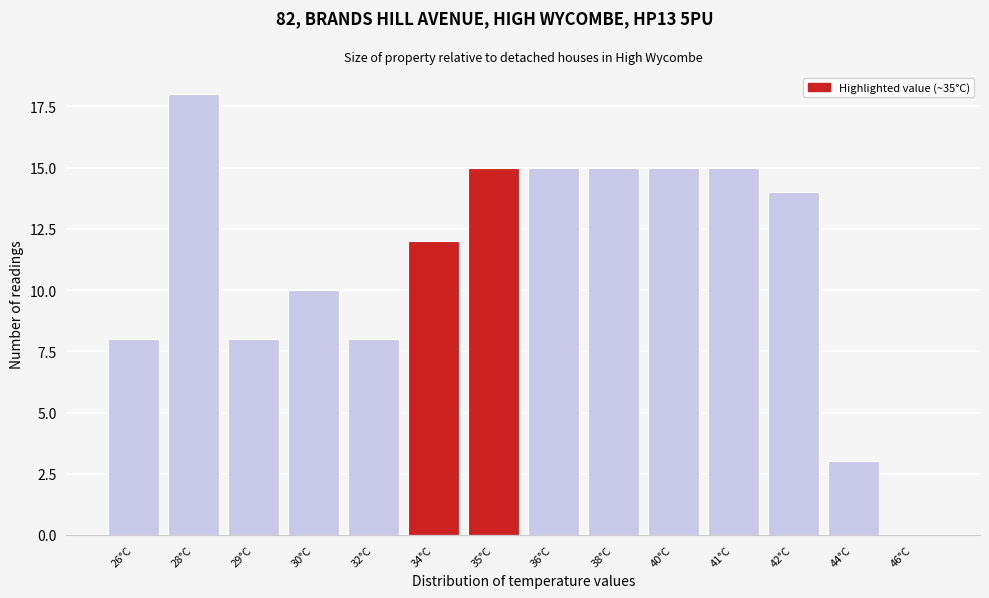

Reading left to right, extract all data points from this chart.

26°C=8	28°C=18	29°C=8	30°C=10	32°C=8	34°C=12	35°C=15	36°C=15	38°C=15	40°C=15	41°C=15	42°C=14	44°C=3	46°C=0